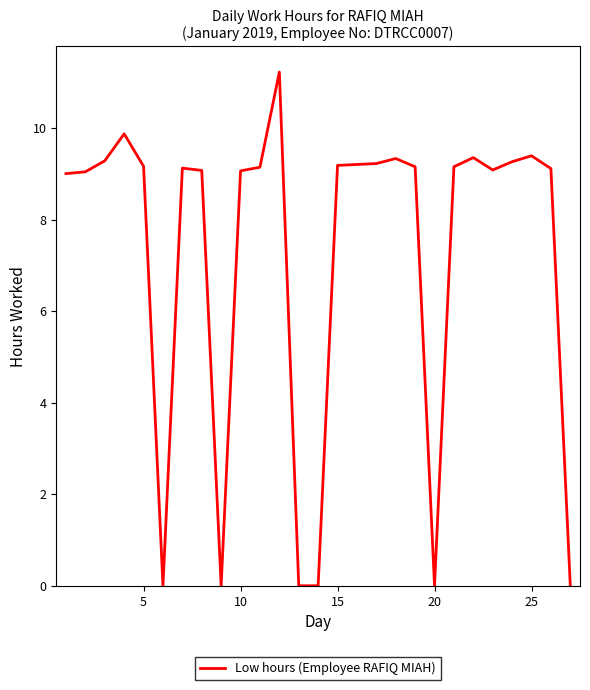

What is the maximum value shown in the chart?

11.2